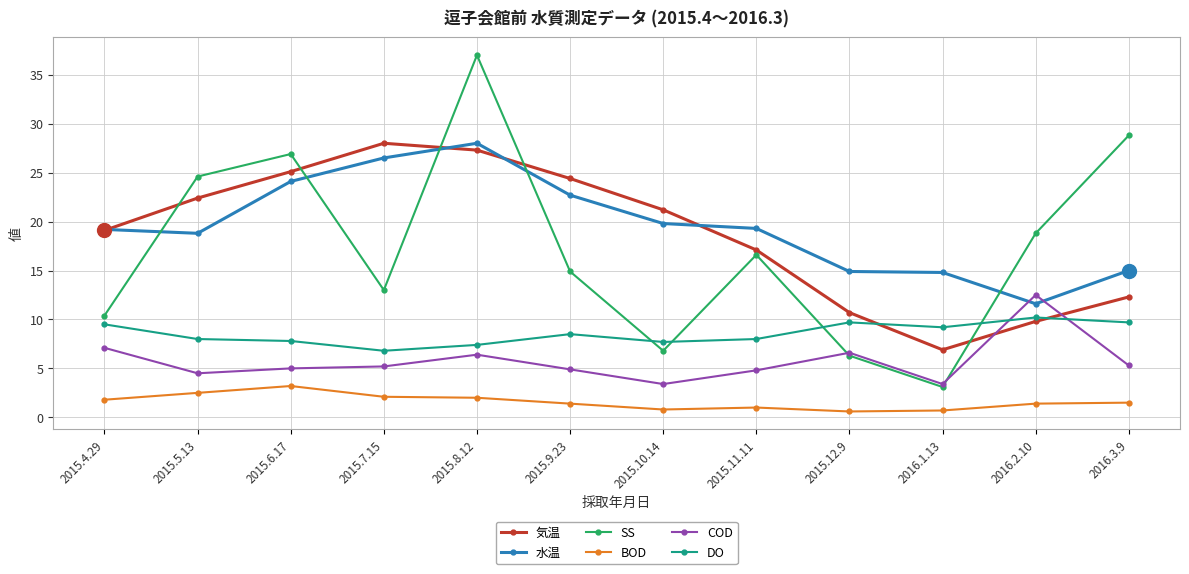

What is the average value of the 水温 series?

19.6